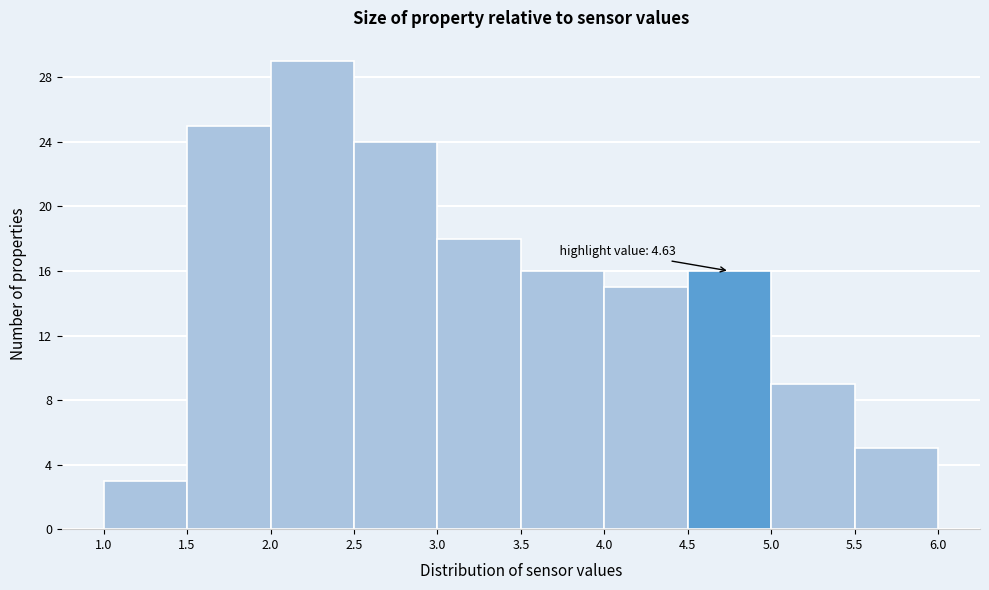

Which range on the x-axis has the tallest bar?

2.0 to 2.5